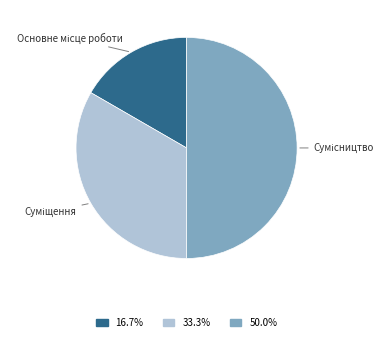

The Суміщення slice represents 24% of the pie. True or false?

False